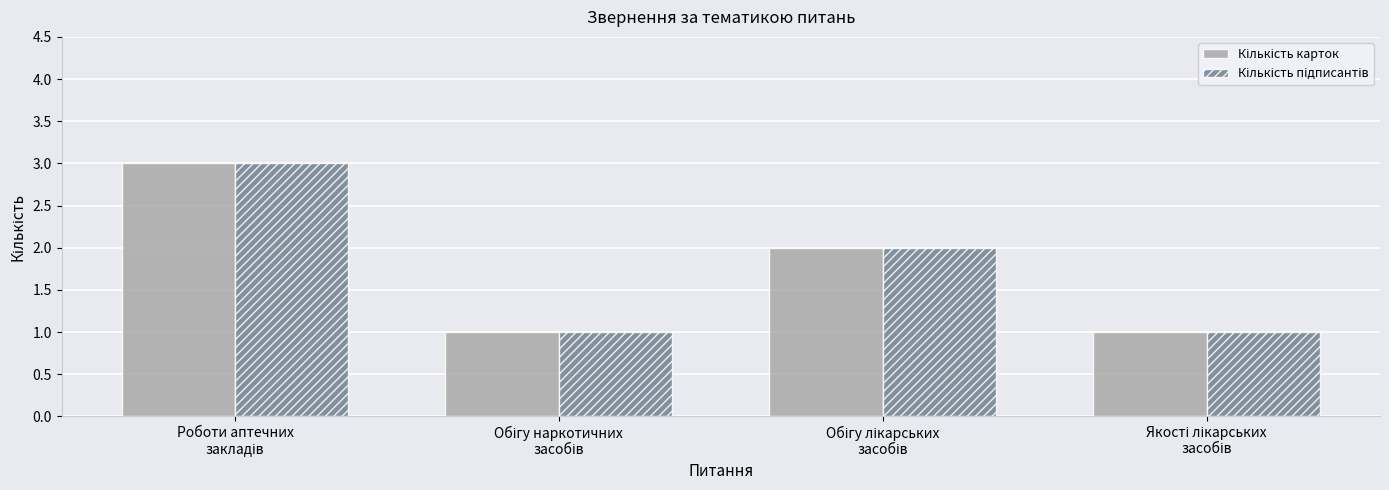

What is the greatest value displayed?

3